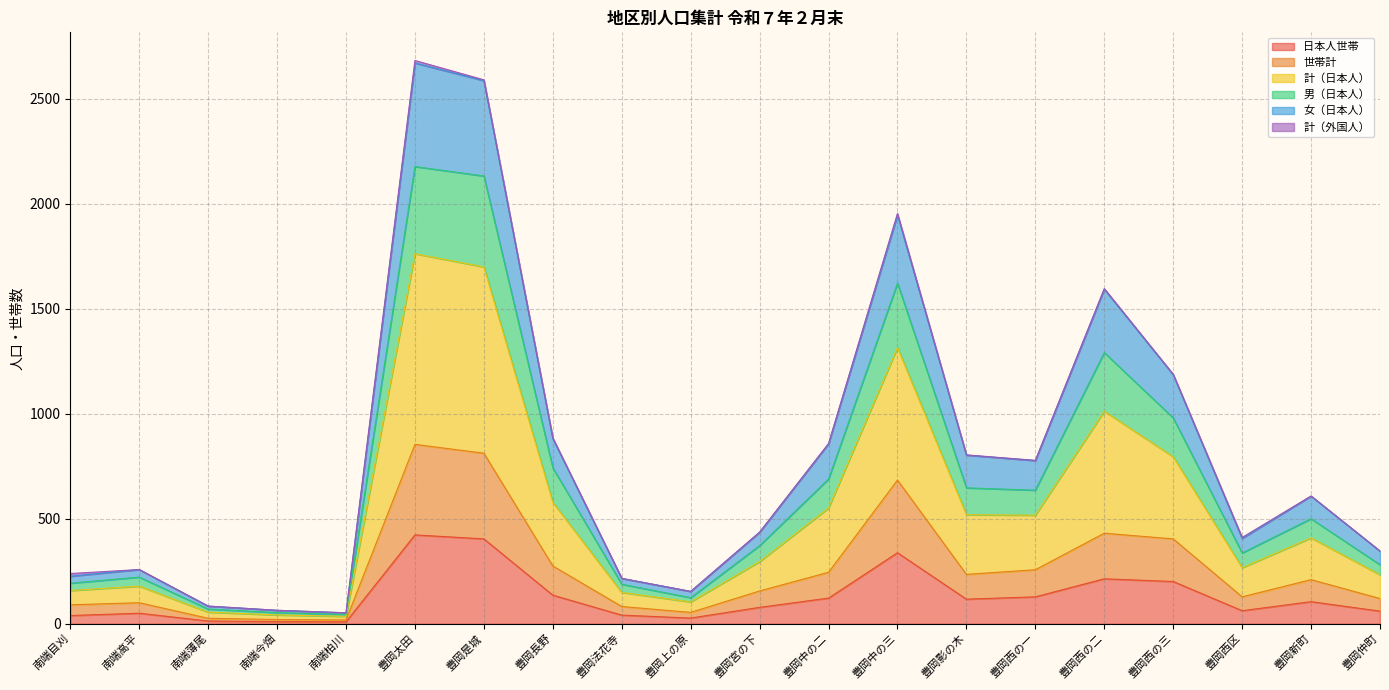

What is the total value across all series at 豊岡宮の下?

436